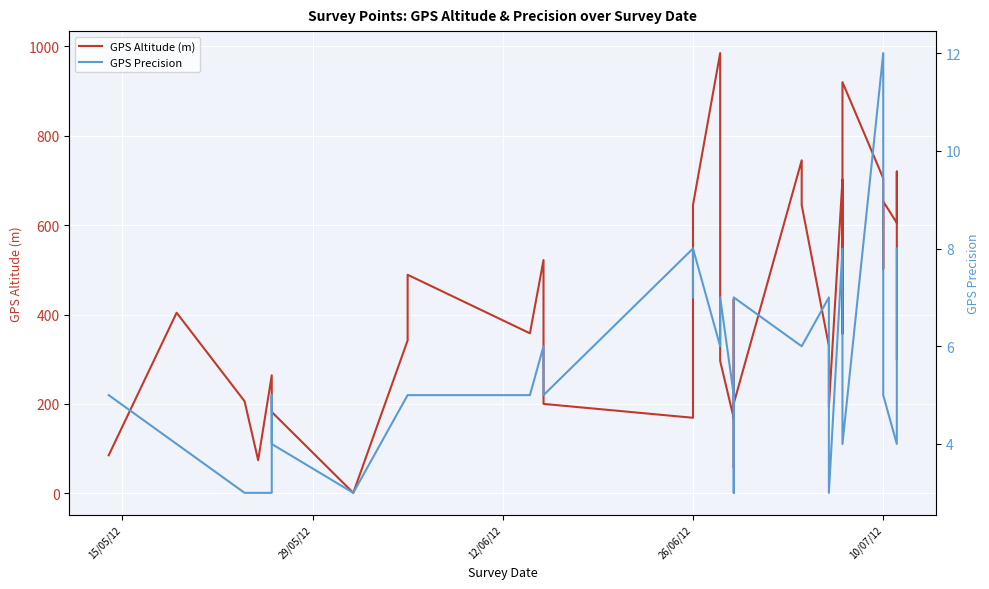

Reading right to left, transcribe all the data shown in this chart.

GPS Altitude (m): 300	720	605	653	502	705	920	357	702	193	330	645	745	201	57	434	168	296	366	682	985	645	172	169	200	448	522	358	489	342	1	182	197	229	264	74	206	404	85
GPS Precision: 8	7	4	5	6	12	4	7	8	3	7	6	6	7	3	3	5	7	7	6	6	8	7	8	5	5	6	5	5	5	3	4	5	4	3	3	3	4	5